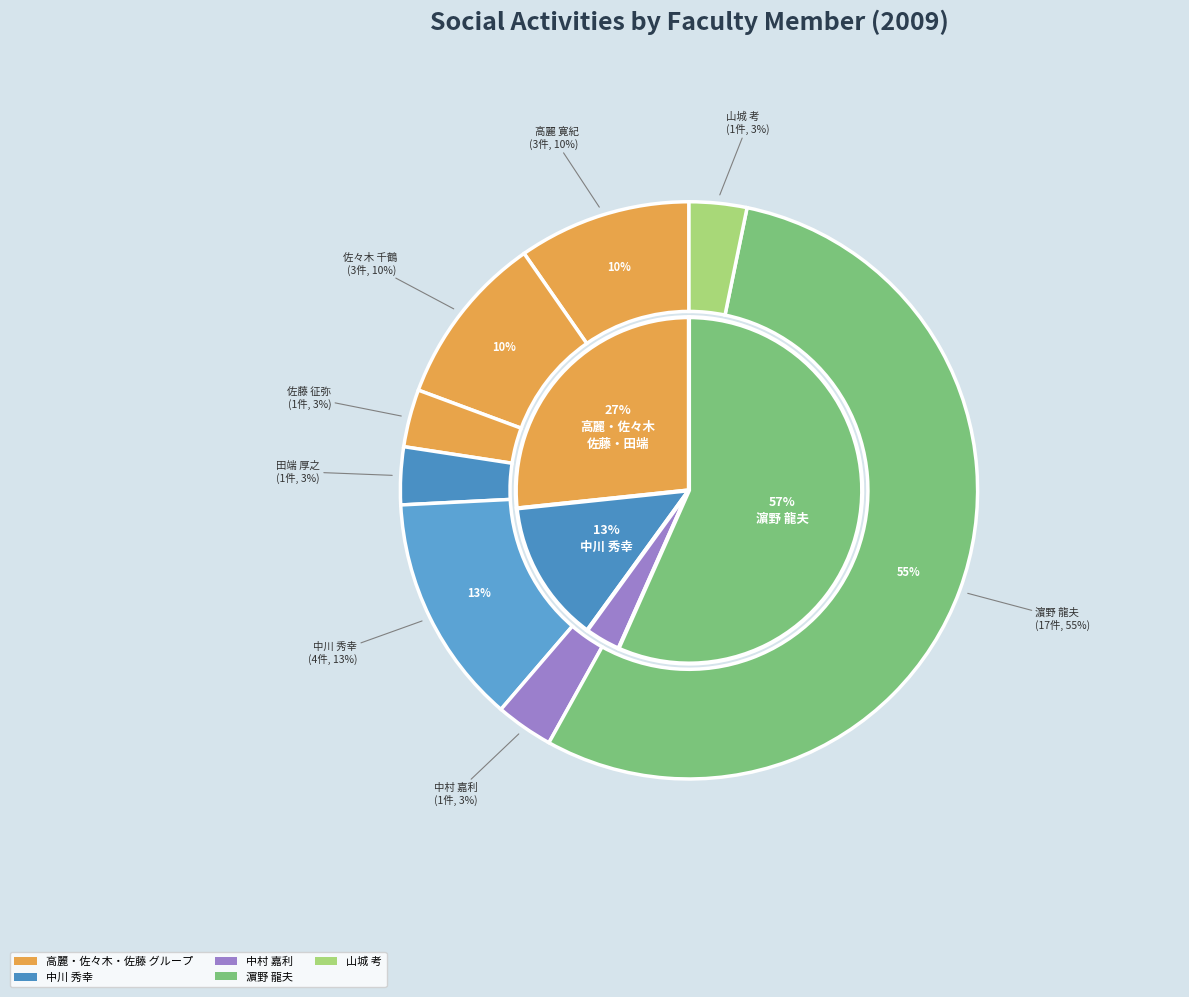

Which has a higher value, 濵野 龍夫 or 山城 考?

濵野 龍夫